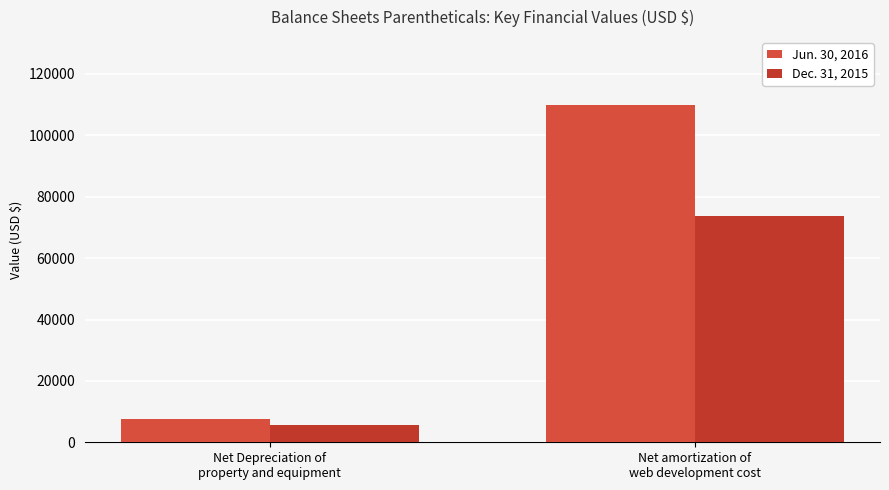

Is the value of Dec. 31, 2015 at Net Depreciation of
property and equipment greater than the value of Jun. 30, 2016 at Net Depreciation of
property and equipment?

No